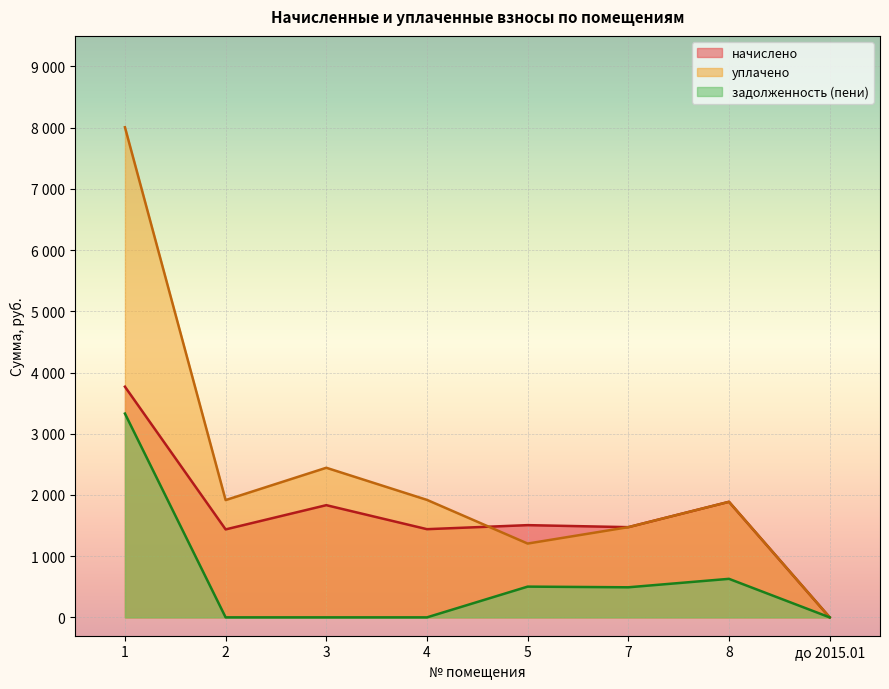

What is the sum of the уплачено values at 8 and 4?

3807.2